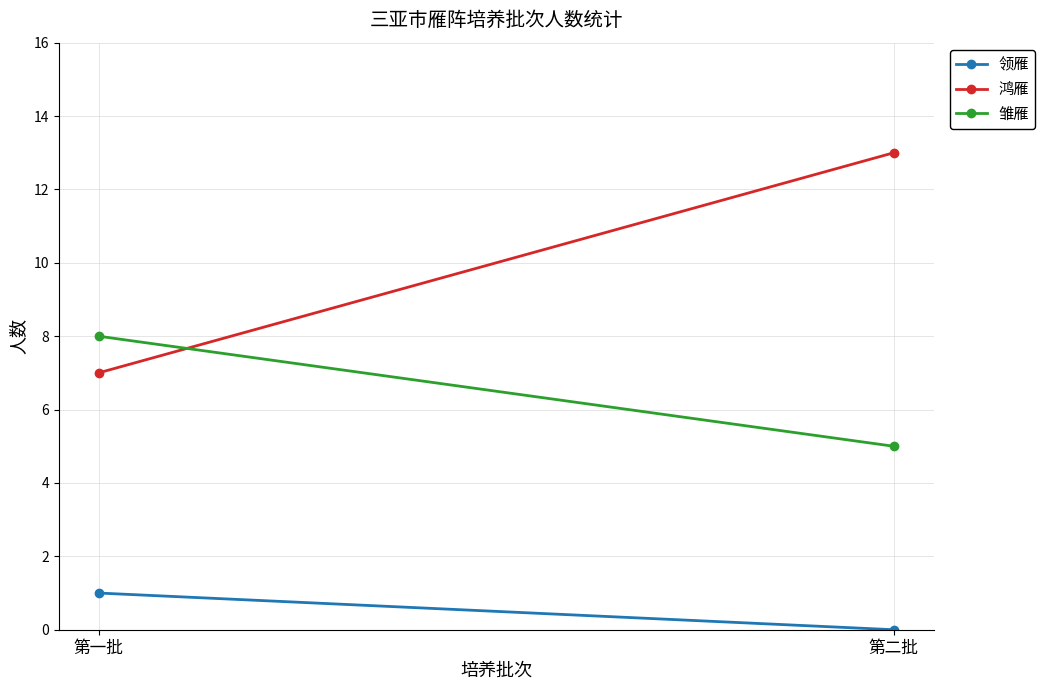

What are all the series names shown in the legend?

领雁, 鸿雁, 雏雁